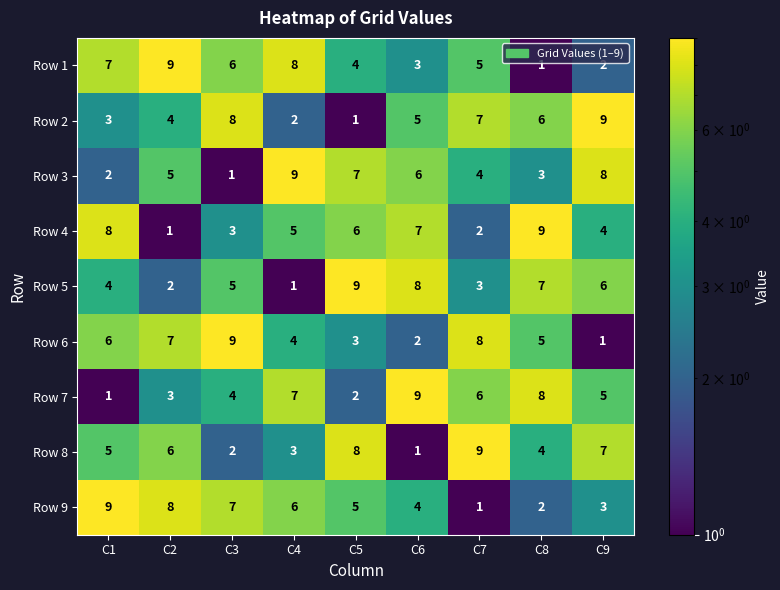

What is the difference between the maximum and minimum values in the Row 2 series?

8